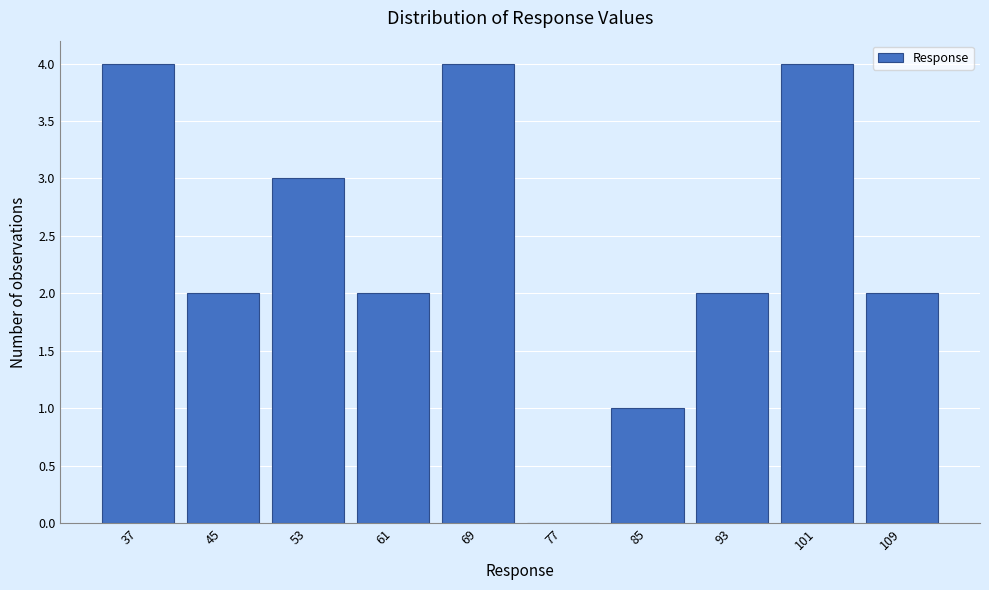

Reading right to left, what are all the values shown in this chart?

109=2	101=4	93=2	85=1	77=0	69=4	61=2	53=3	45=2	37=4